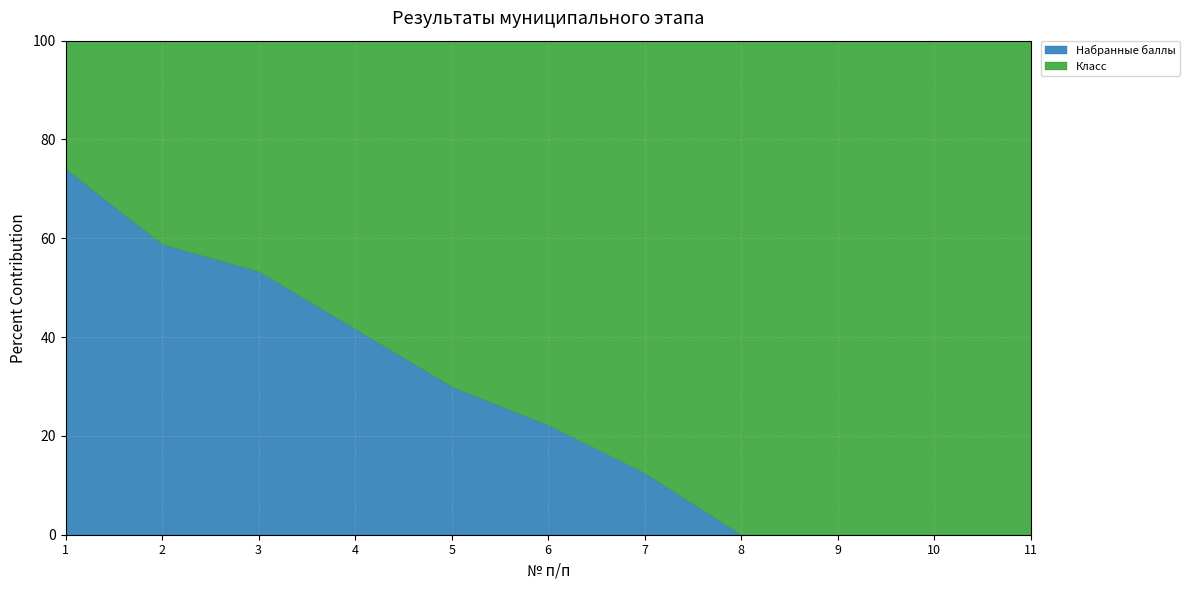

List the labels in order of Набранные баллы value, largest first.

1, 2, 3, 4, 5, 6, 7, 8, 9, 10, 11